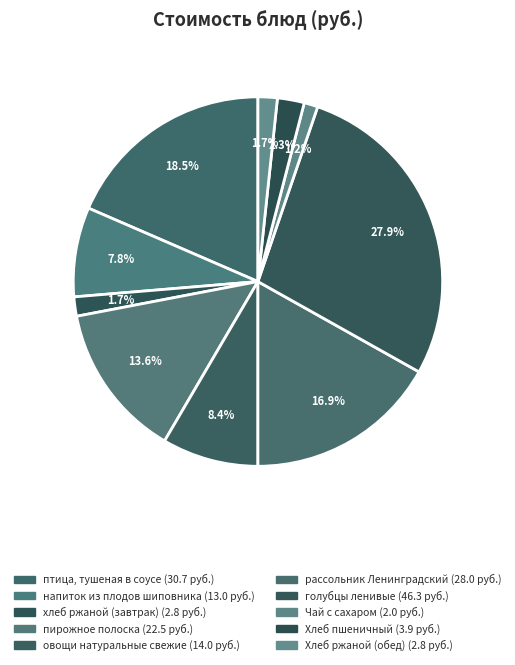

How many segments does this pie chart have?

10